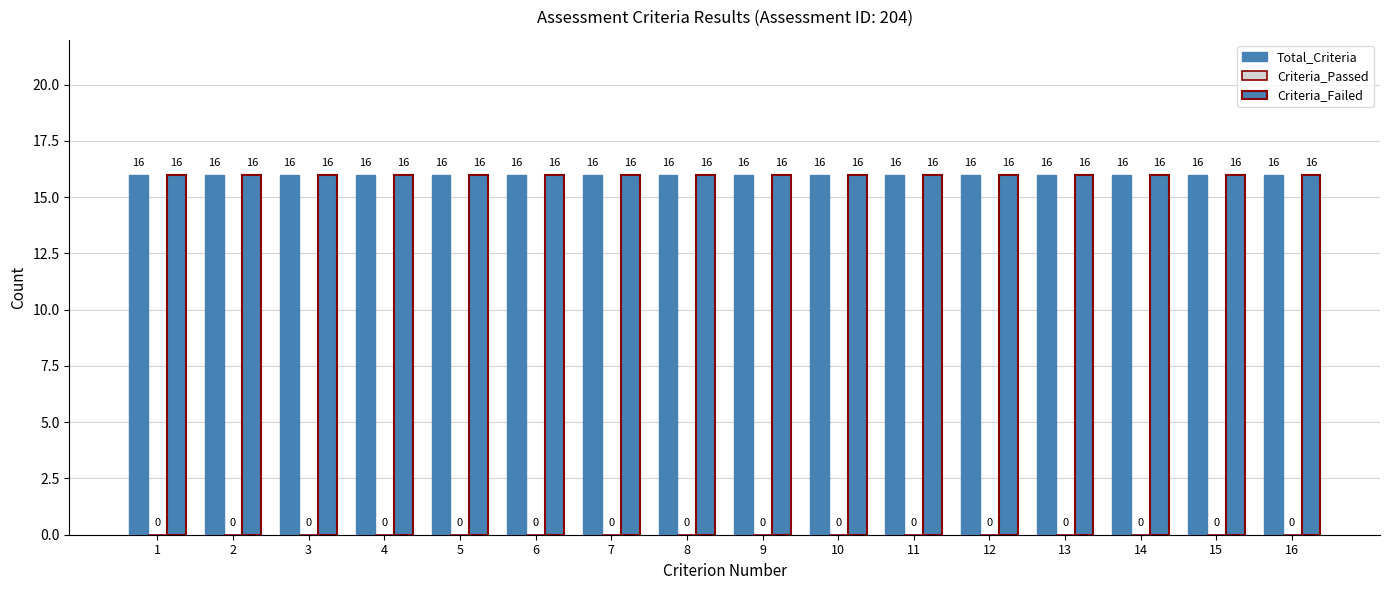

How many bars are there in each group?

3